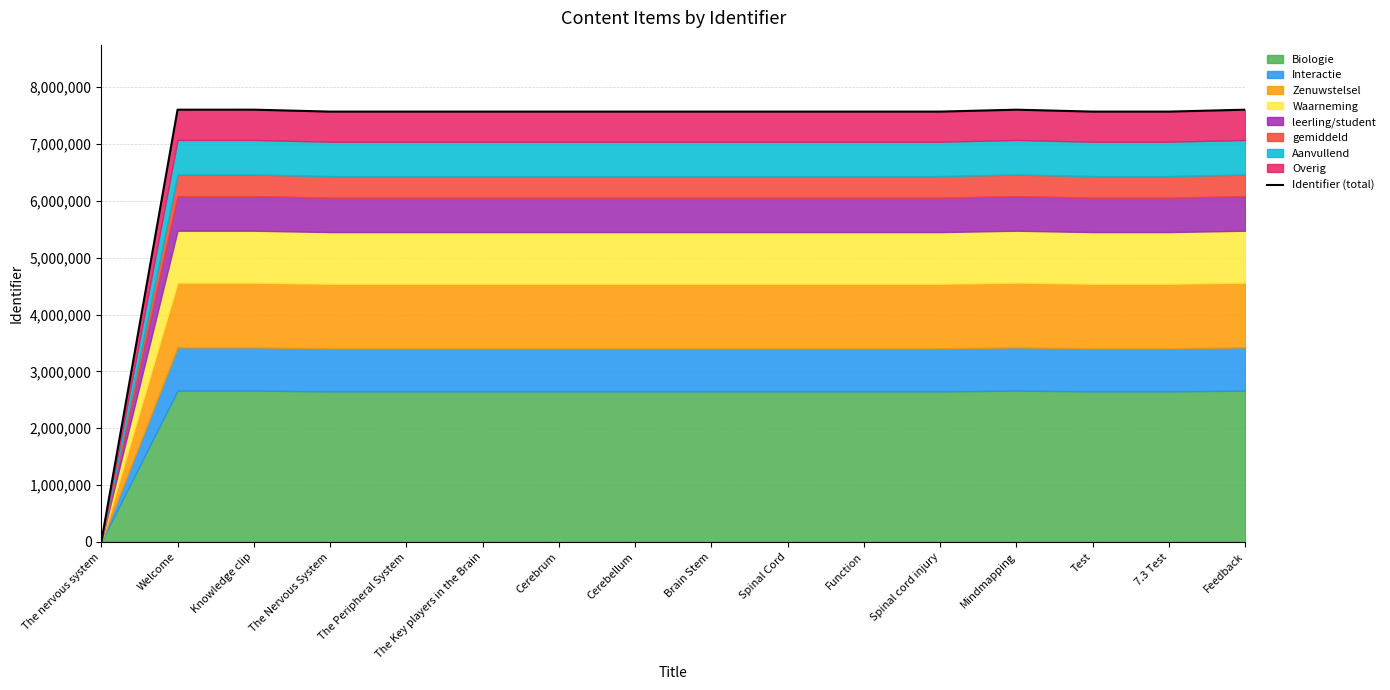

Reading left to right, list all the values displayed in this chart.

0	7604835	7605170	7571121	7571124	7571133	7571144	7571146	7571148	7571160	7571174	7571179	7604888	7571159	7571154	7604957